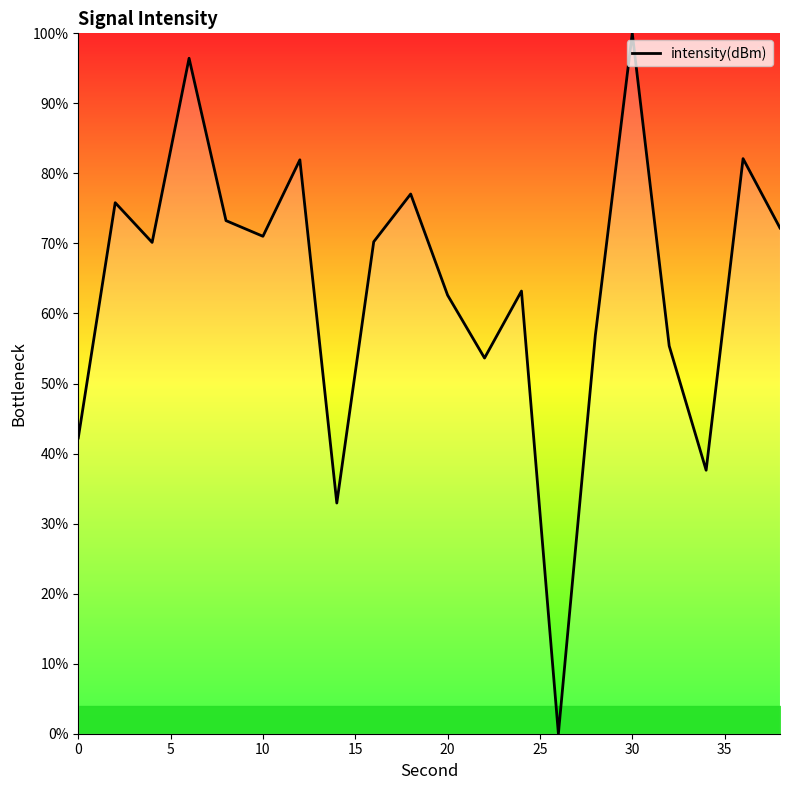

Which label corresponds to the largest value in the chart?

30